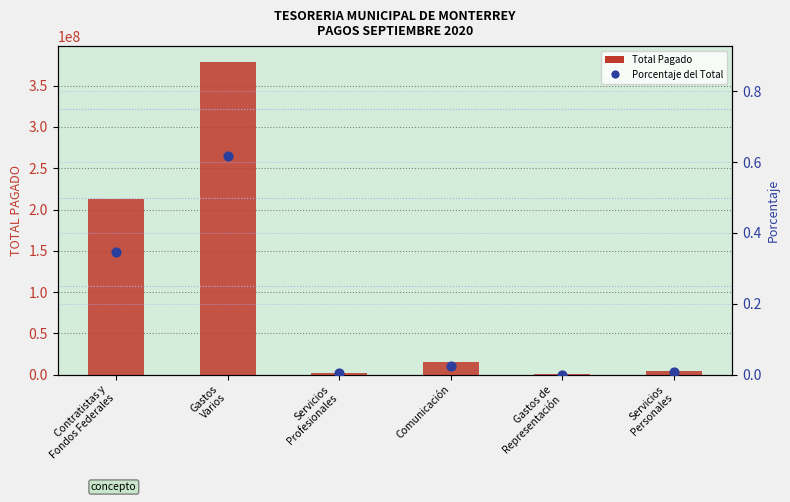

What is the total value across all series at Servicios
Profesionales?

1817237.7